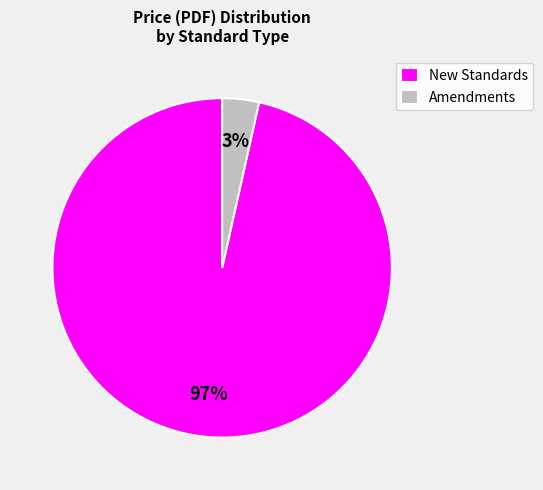

To the nearest percent, what is the average slice percentage?

50%